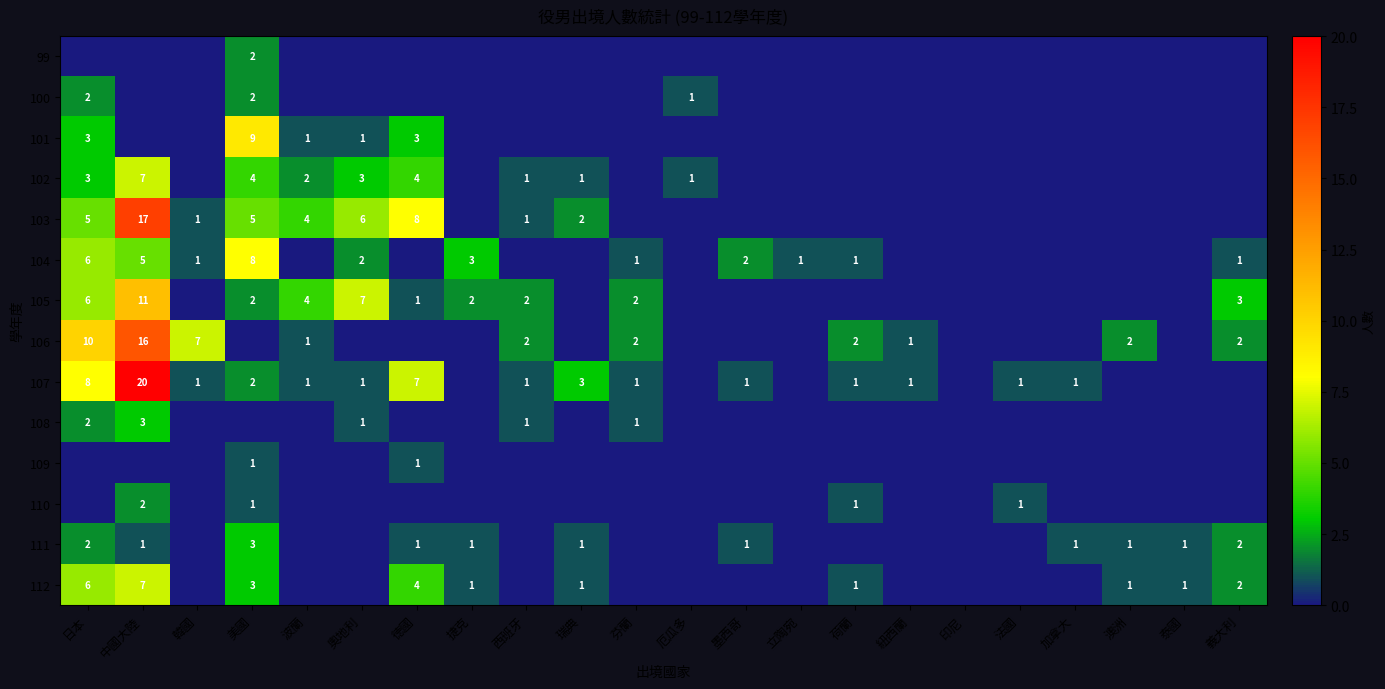

Is it true that 107 equals 2 at 波蘭?

False